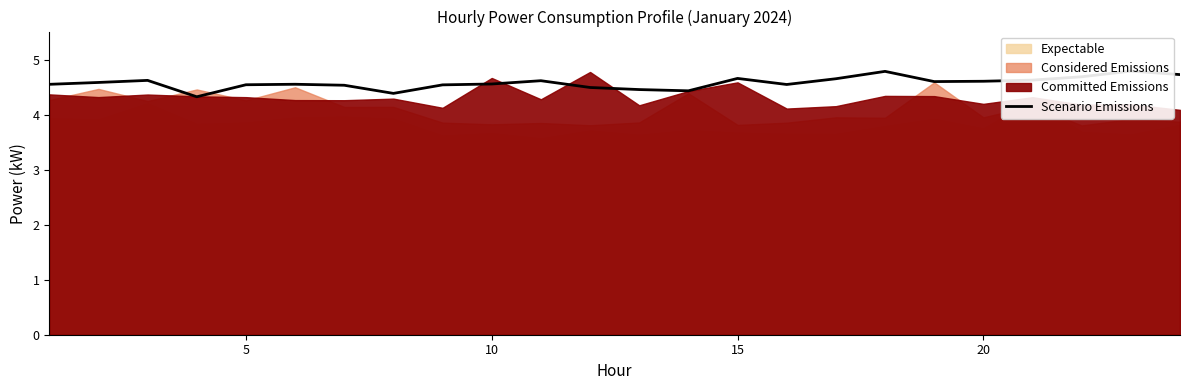

What is the greatest value displayed?

4.8